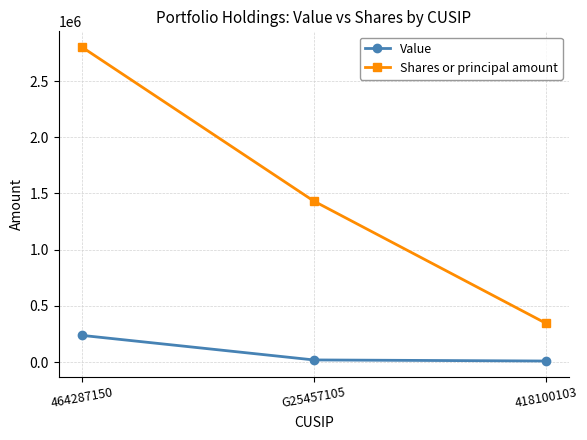

Read the Value value at 464287150.

237652